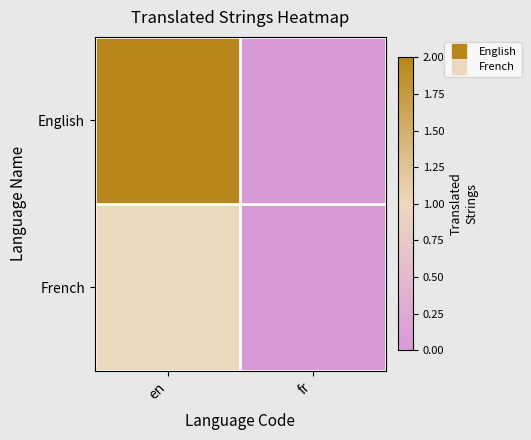

Which series changed the most between en and fr?

English